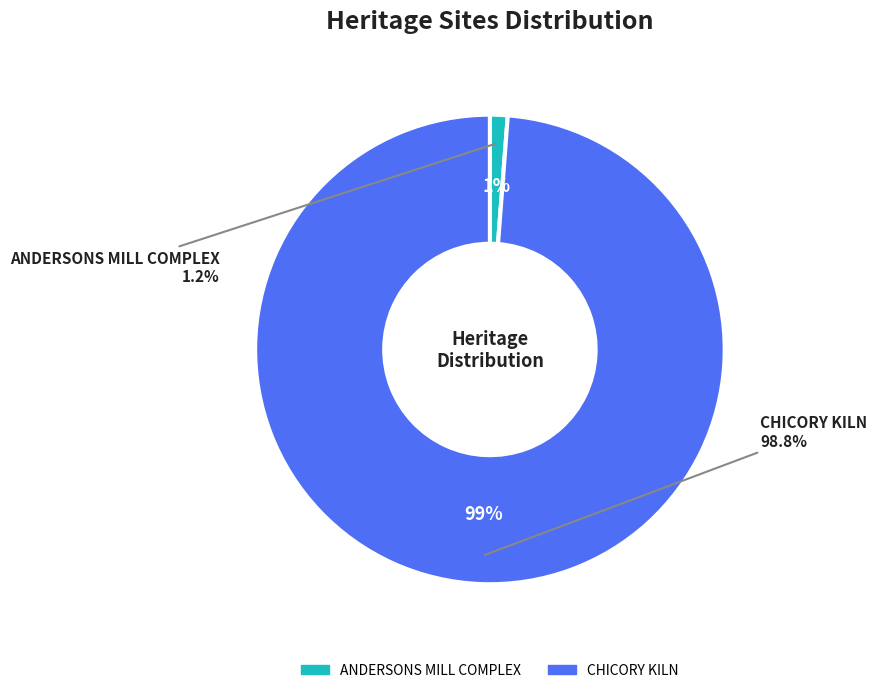

Rank the categories by value from highest to lowest.

CHICORY KILN, ANDERSONS MILL COMPLEX